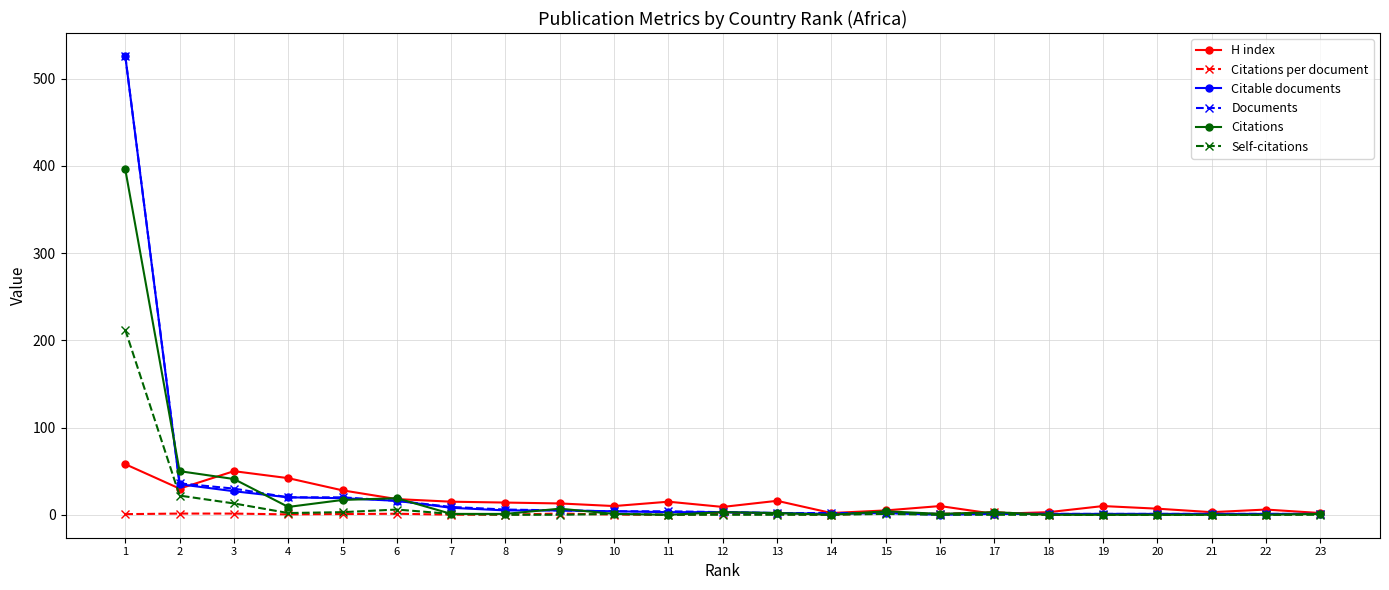

The Citable documents series shows 1.0 at 20. True or false?

True